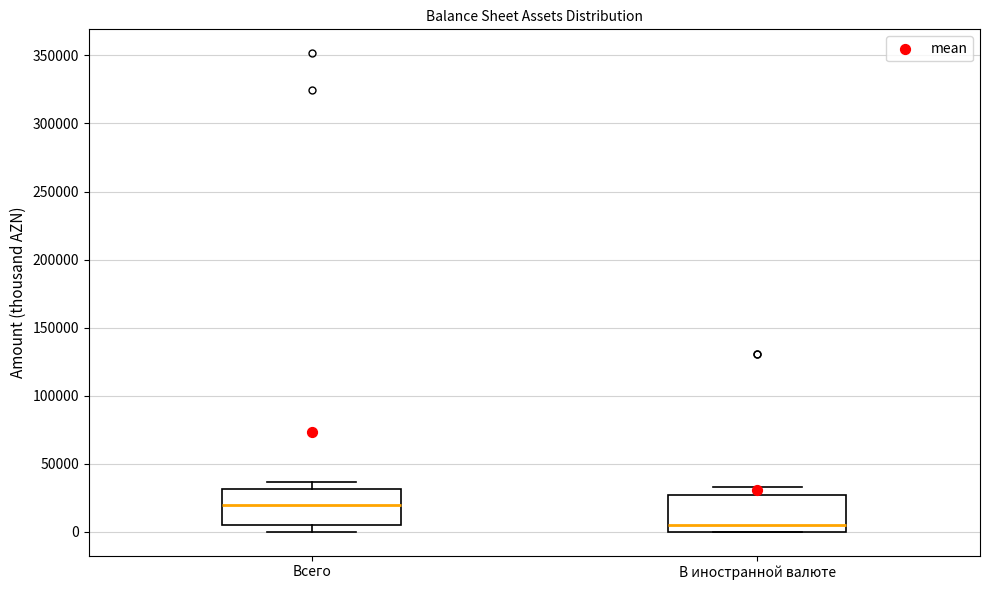

Reading left to right, read every box against the y-axis: the position of its median line, the range the box covers, and the ends of its whiskers. The values are not printed on the chart, so give them approximately, as read against the axis.

Всего: median 20000, box 5000 to 30000, whiskers 0 to 35000
В иностранной валюте: median 5000, box 0 to 25000, whiskers 0 to 35000